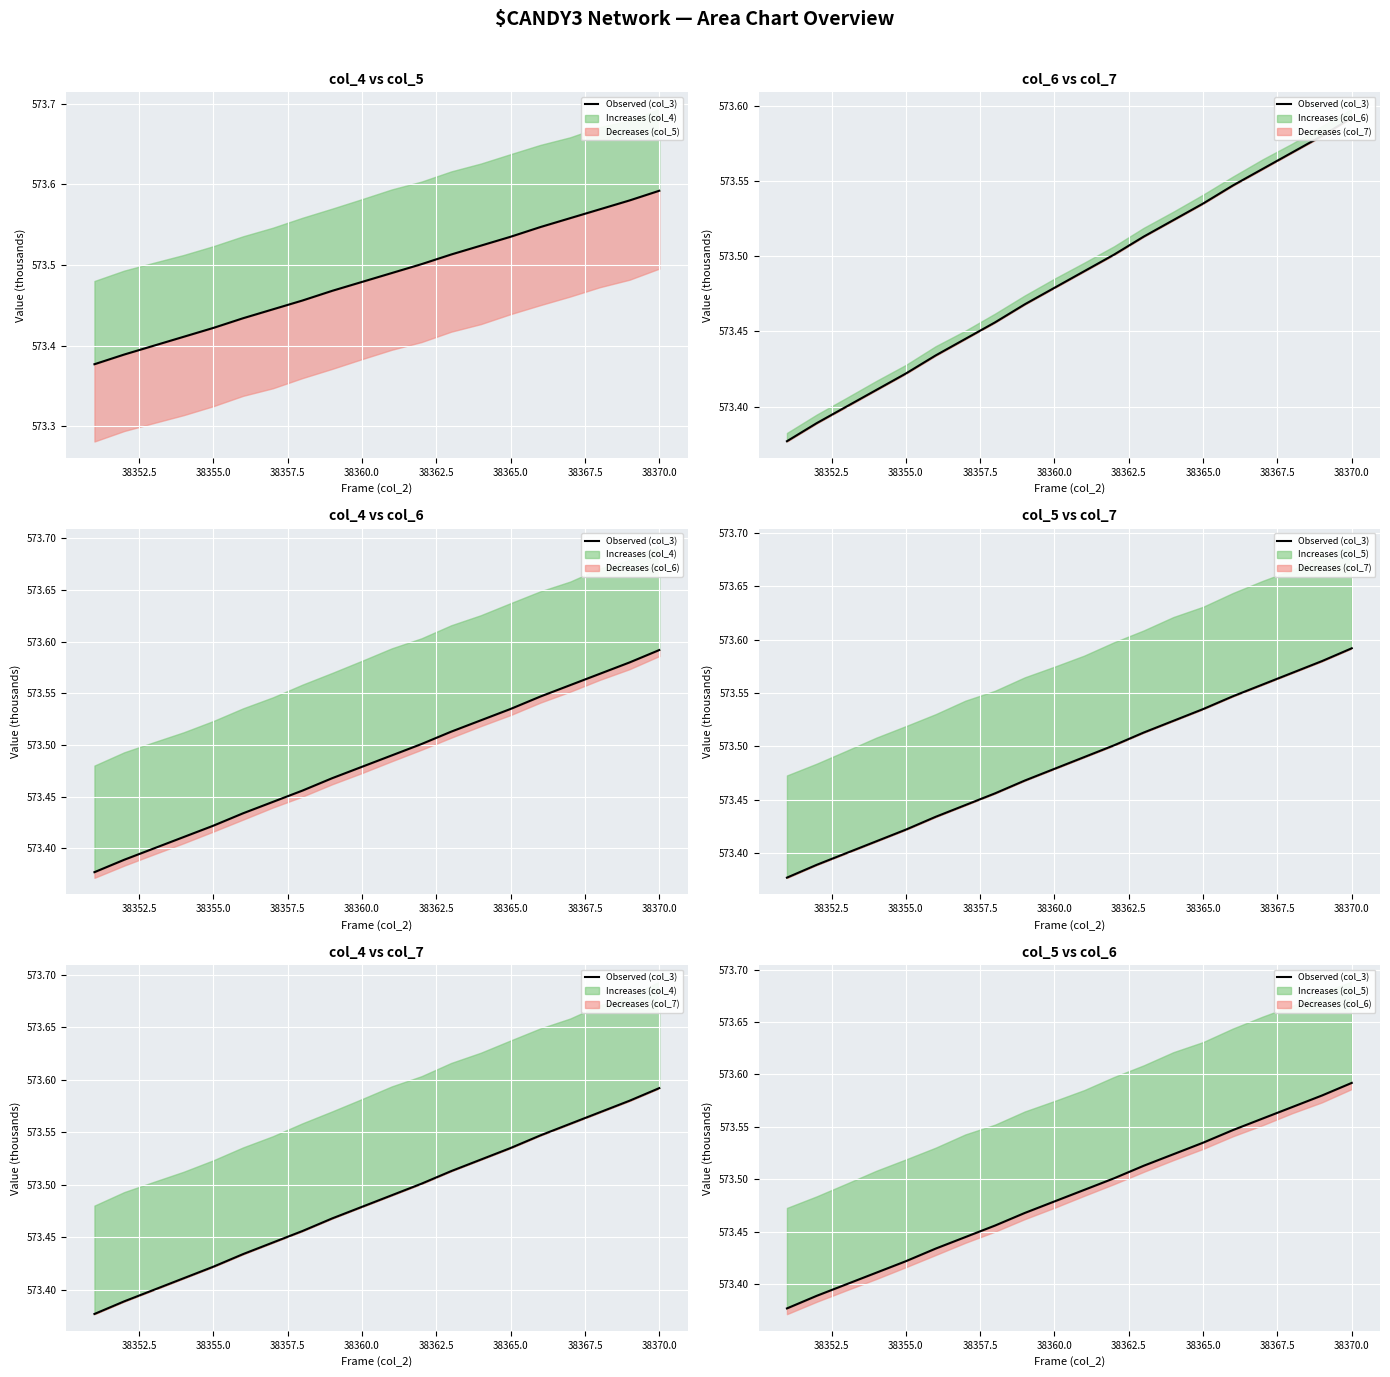

What is the sum of all values?

11469.7